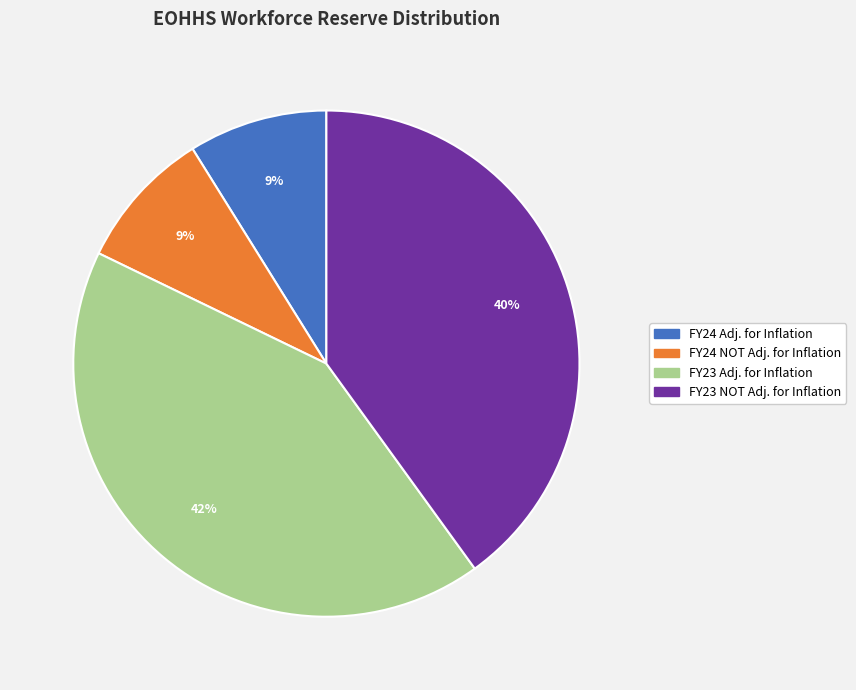

Does any single category account for the majority?

No